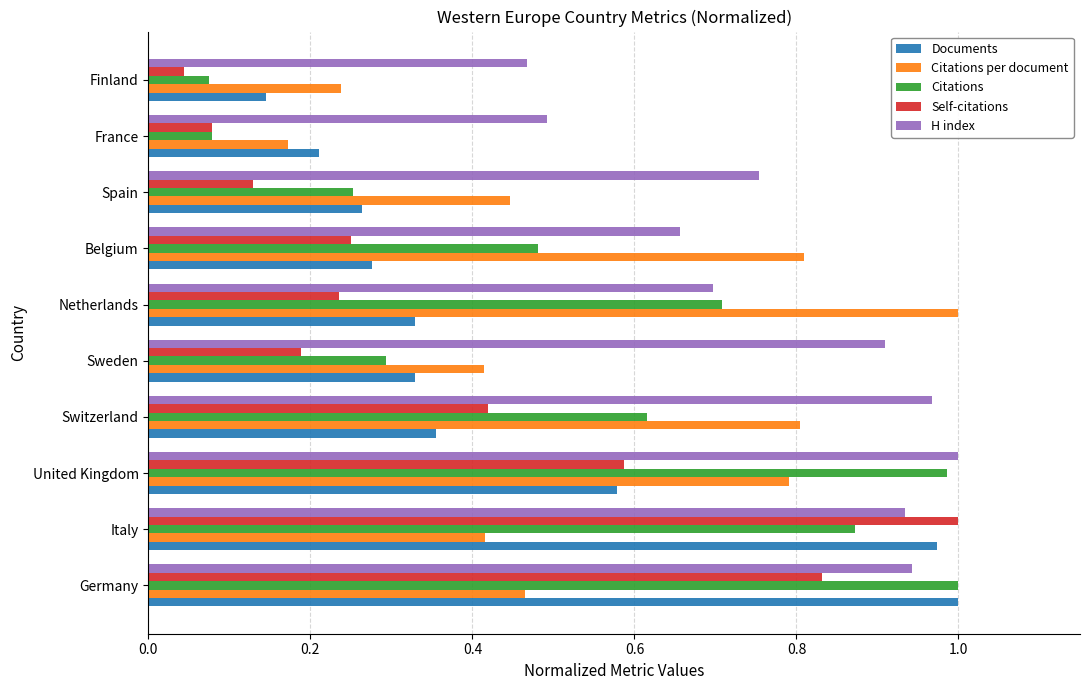

The Citations per document series shows 0.8 at United Kingdom. True or false?

True